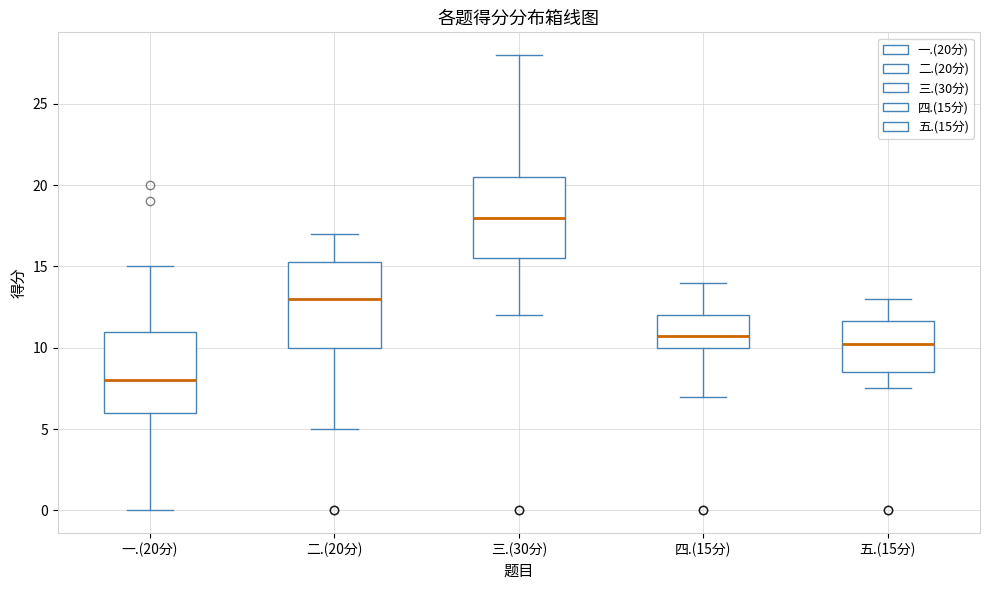

Which box's median line is the lowest?

一.(20分)